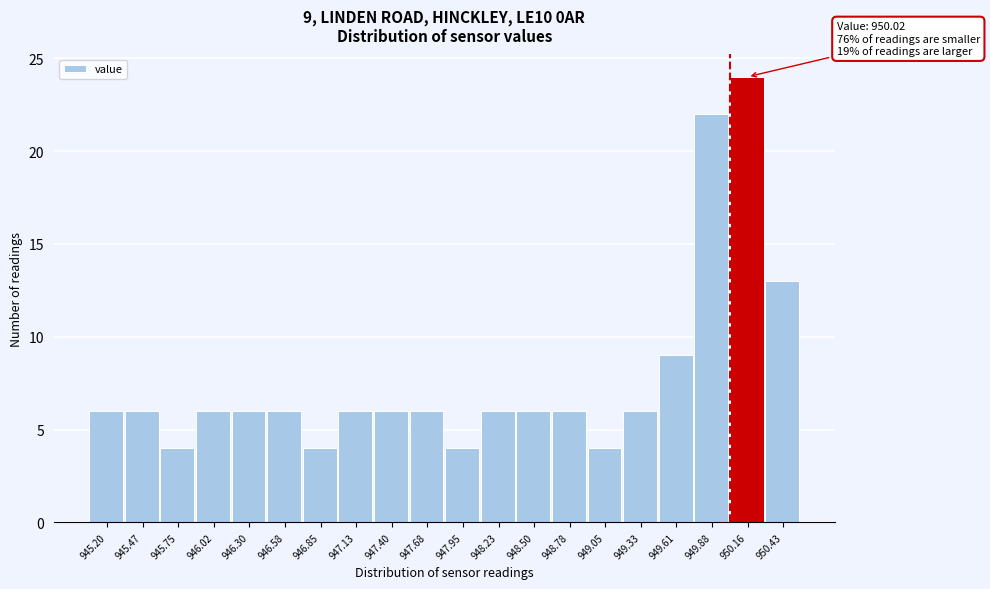

Over which range of the x-axis is the bar tallest?

950.00 to 950.30